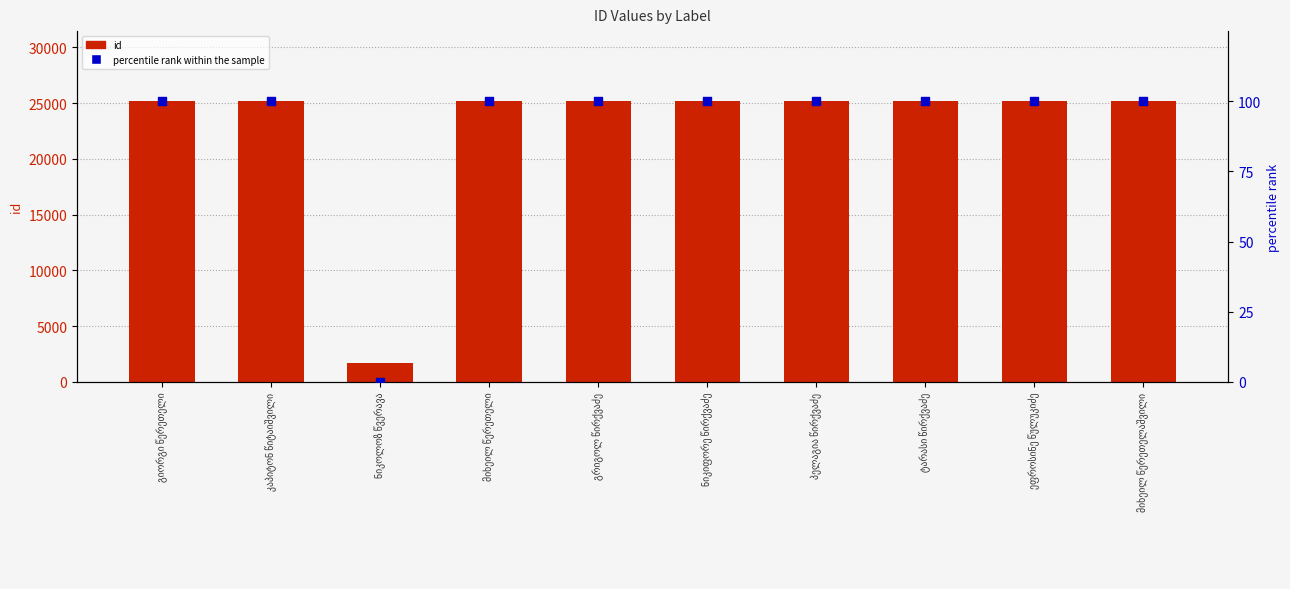

What is the total value across all series at ეფროსინე წულუკიძე?

25253